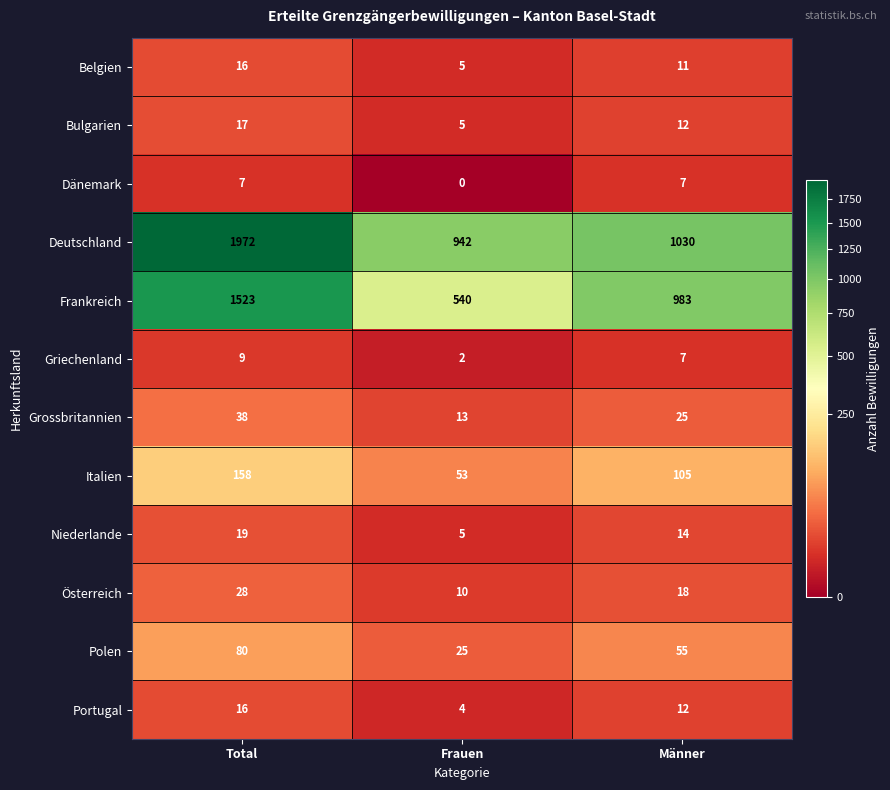

What is the average value of the Belgien series?

11